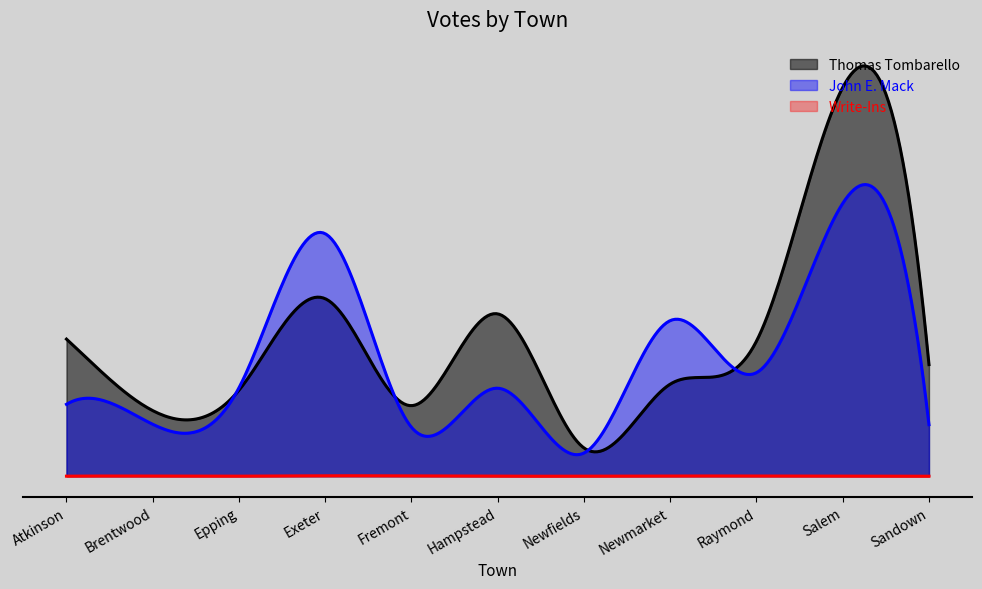

Between Exeter and Raymond, which series saw the biggest shift?

John E. Mack